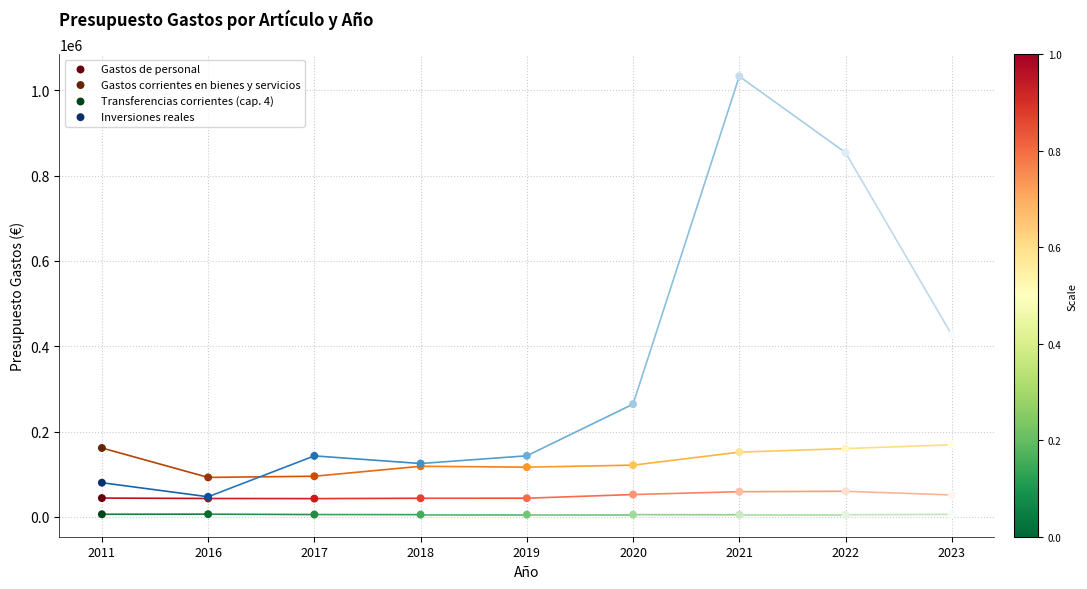

Which series contains the lowest Y value?

Transferencias corrientes (cap. 4)